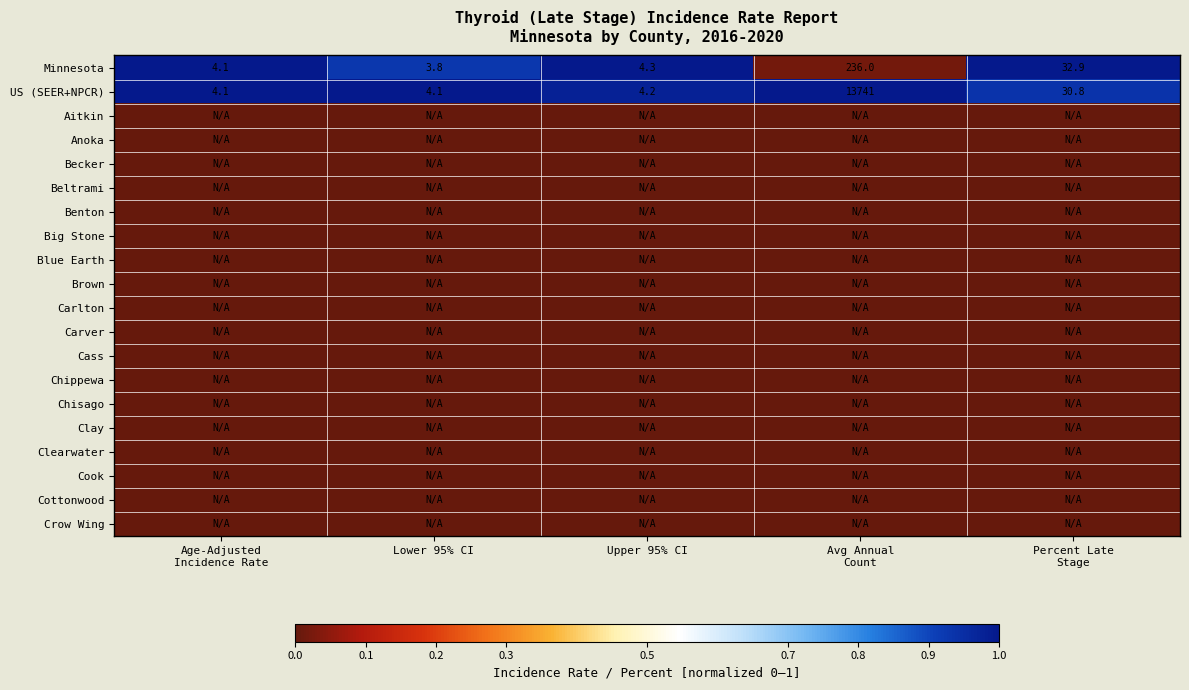

What is the sum of all Minnesota values?

281.1